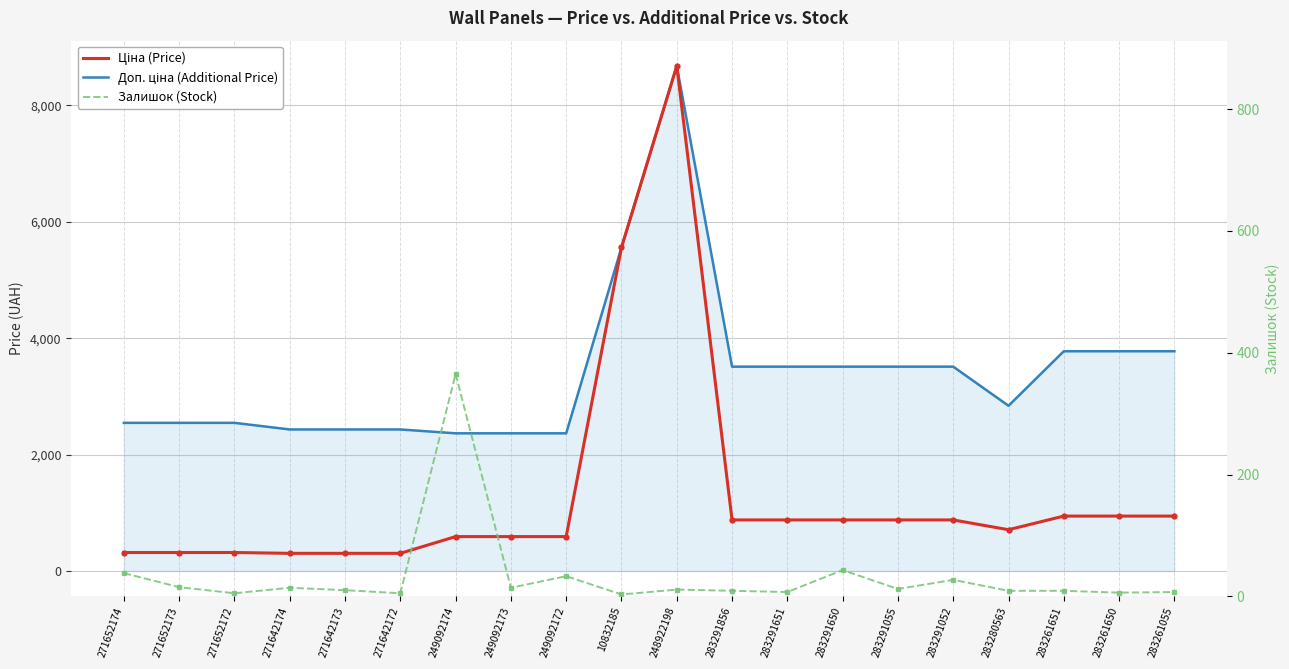

Reading right to left, extract all data points from this chart.

Доп. ціна (Additional Price): 283261055=3777.0	283261650=3777.0	283261651=3777.0	283280563=2839.8	283291052=3511.9	283291055=3511.9	283291650=3511.9	283291651=3511.9	283291856=3511.9	248922198=8679.5	10832185=5560.3	249092172=2366.5	249092173=2366.5	249092174=2366.5	271642172=2432.8	271642173=2432.8	271642174=2432.8	271652172=2546.4	271652173=2546.4	271652174=2546.4
Ціна (Price): 283261055=944.2	283261650=944.2	283261651=944.2	283280563=710.0	283291052=878.0	283291055=878.0	283291650=878.0	283291651=878.0	283291856=878.0	248922198=8679.5	10832185=5560.3	249092172=591.6	249092173=591.6	249092174=591.6	271642172=304.1	271642173=304.1	271642174=304.1	271652172=318.3	271652173=318.3	271652174=318.3
Залишок (Stock): 283261055=7.0	283261650=6.0	283261651=9.0	283280563=9.0	283291052=27.0	283291055=12.0	283291650=43.0	283291651=7.0	283291856=9.0	248922198=11.0	10832185=3.0	249092172=33.0	249092173=14.0	249092174=365.0	271642172=5.0	271642173=10.0	271642174=14.0	271652172=5.0	271652173=15.0	271652174=38.0